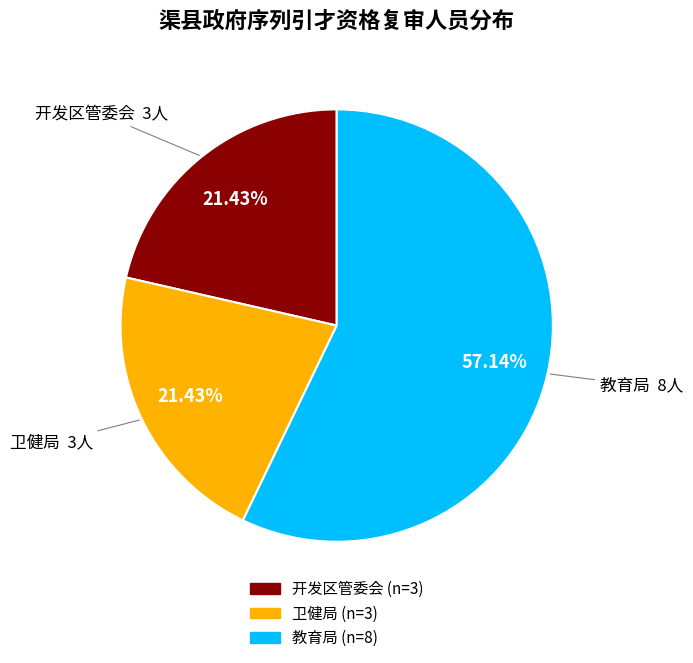

Is there any slice that represents more than half of the pie?

Yes